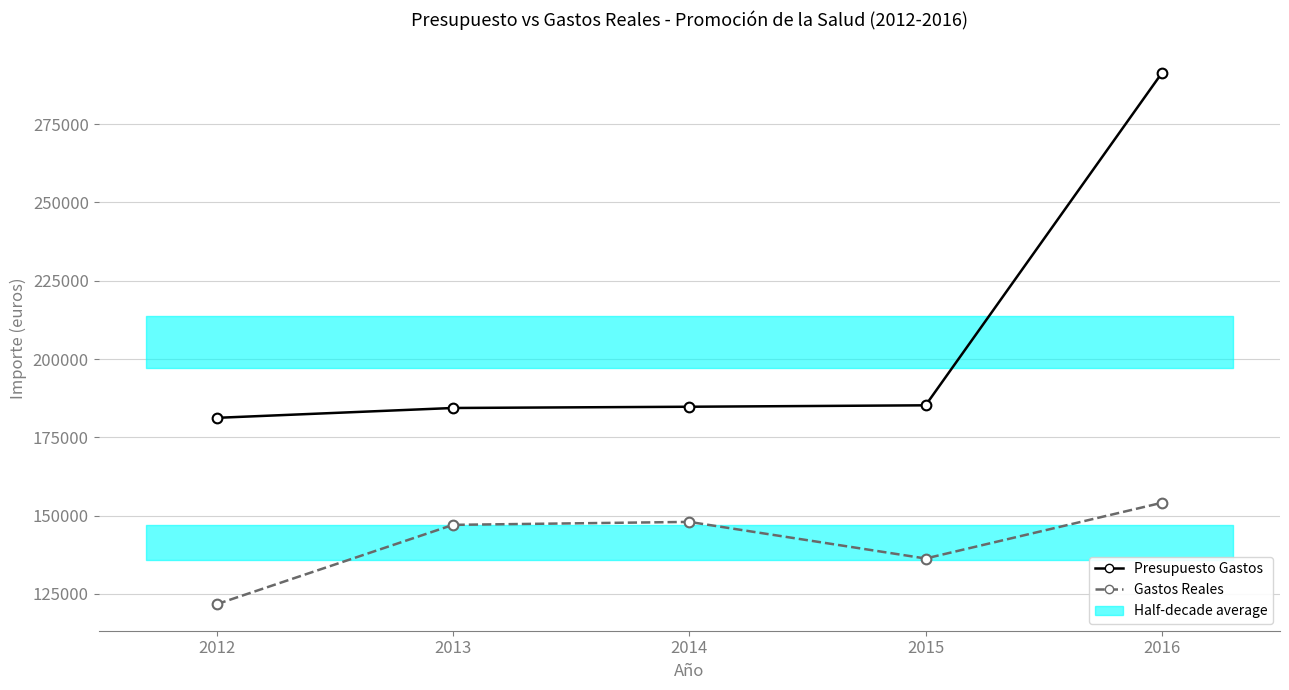

The value of Gastos Reales at 2013 is 147052.5. True or false?

True